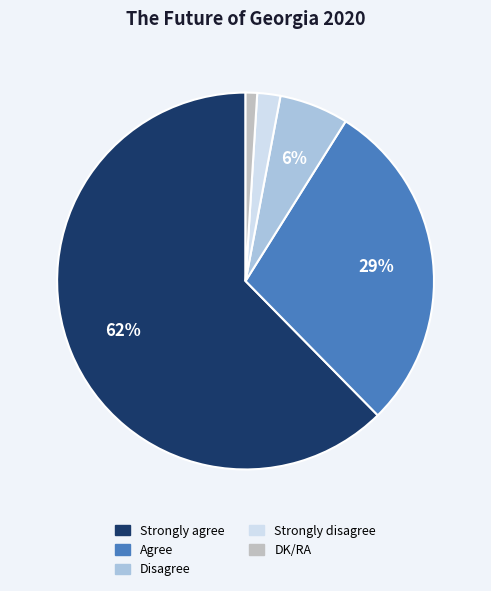

What is the largest slice in the pie chart?

Strongly agree